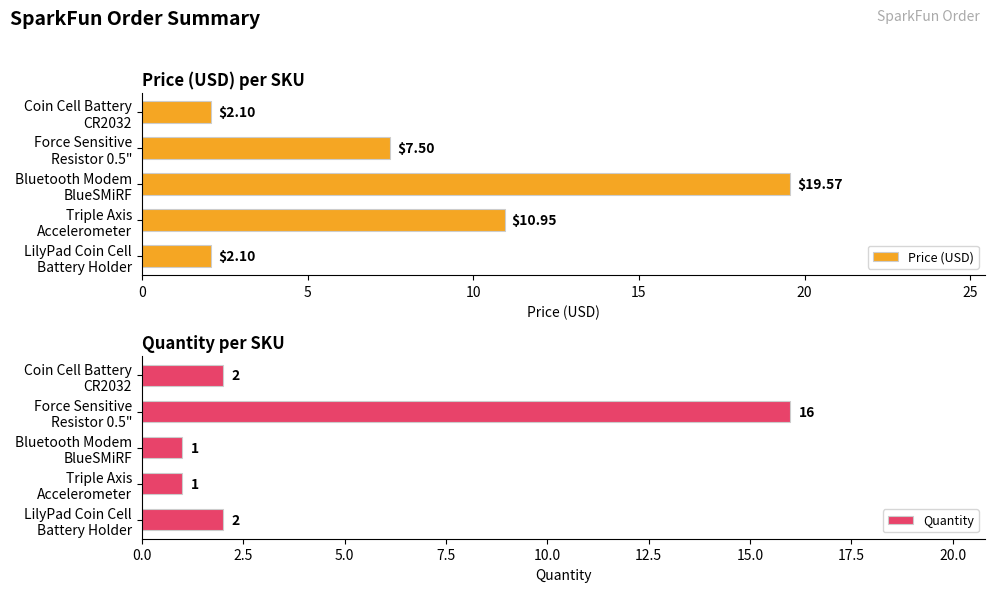

What is the difference between the maximum and second lowest values in the Price (USD) series?

17.5